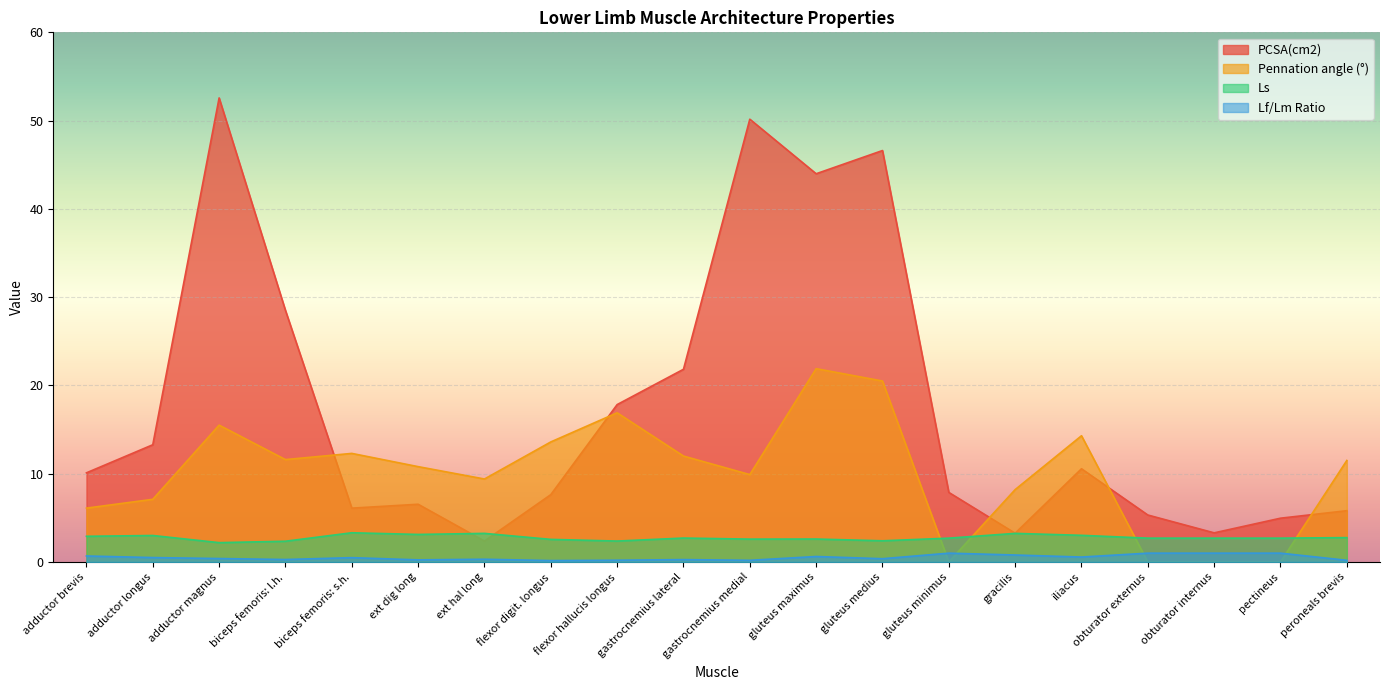

Where is Lf/Lm Ratio nearest to the value 0?

flexor digit. longus